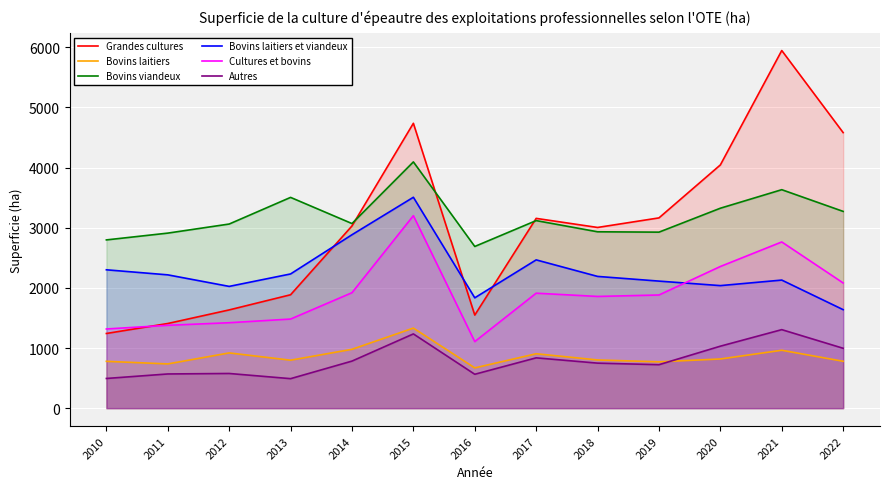

In Bovins laitiers et viandeux, how many points are higher than both neighbors (excluding endpoints)?

3